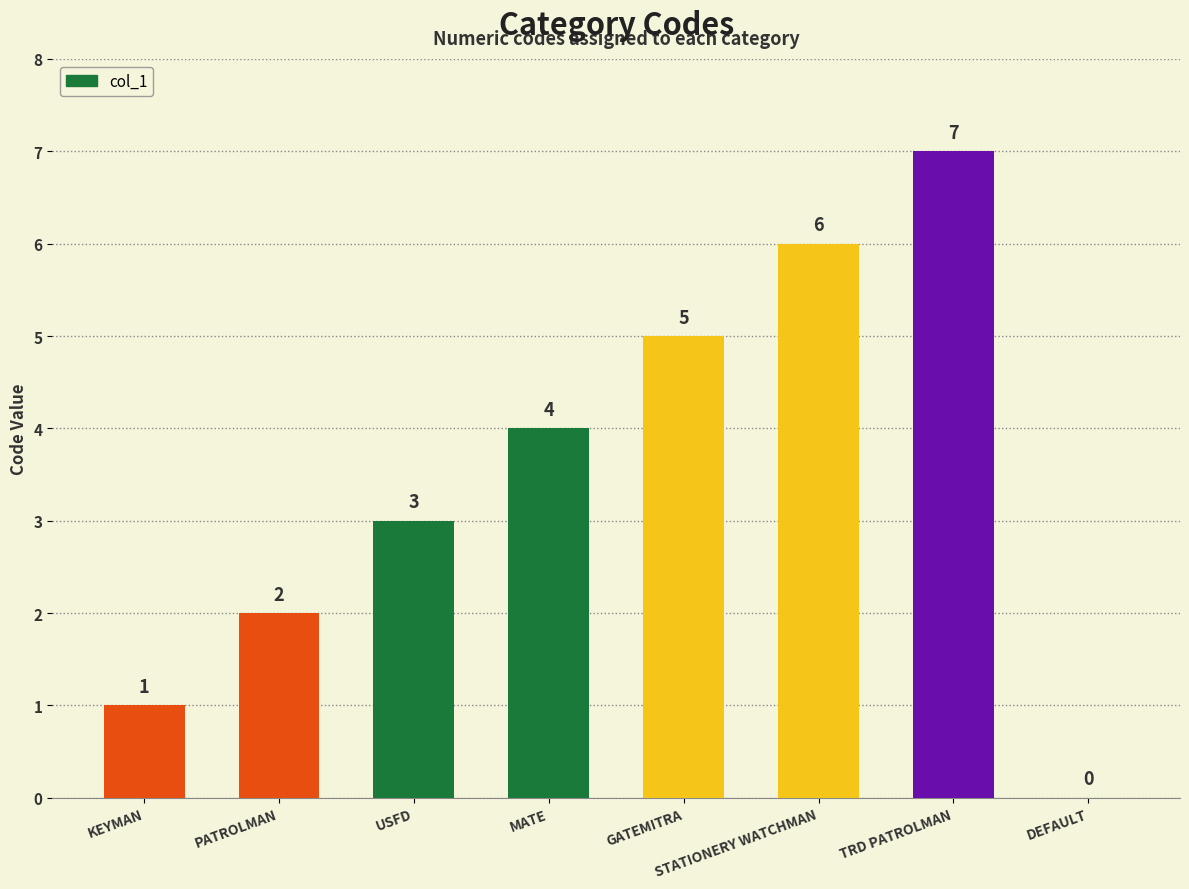

How many series are shown in this chart?

1